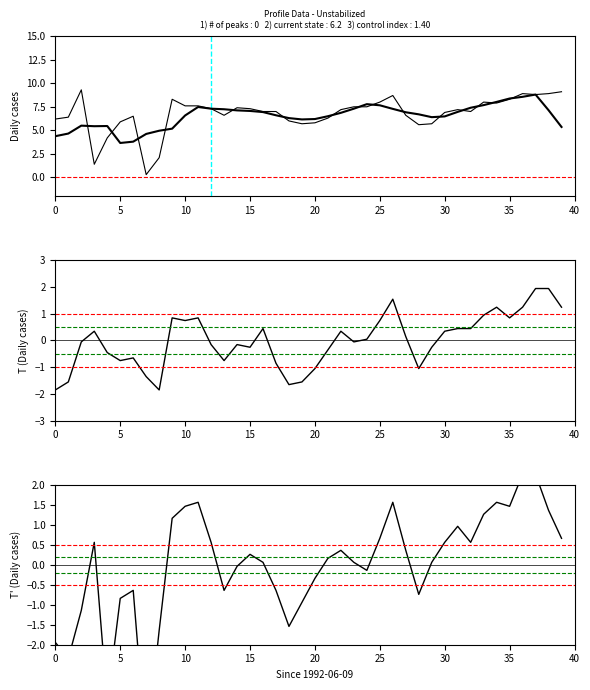

True or false: T(col_6) and col_9 intersect in this chart.

False